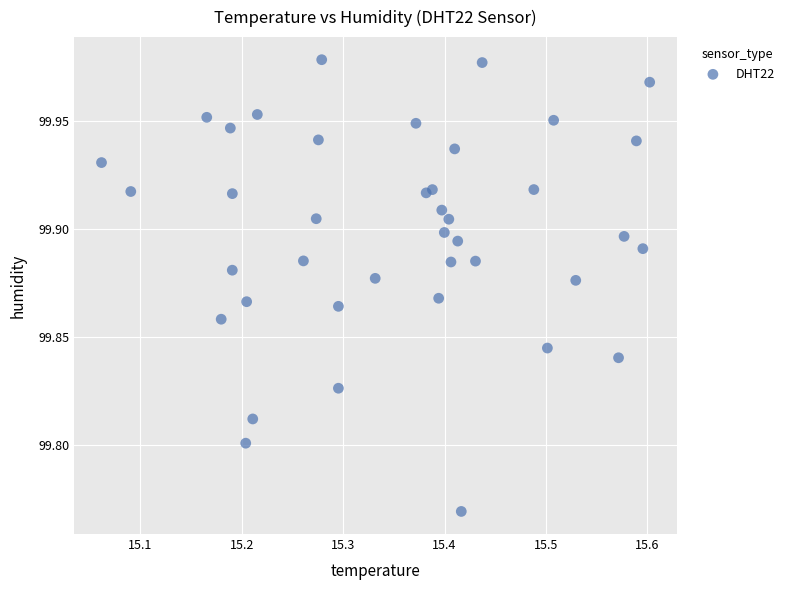

What is the range of X values (max minus min)?

0.5